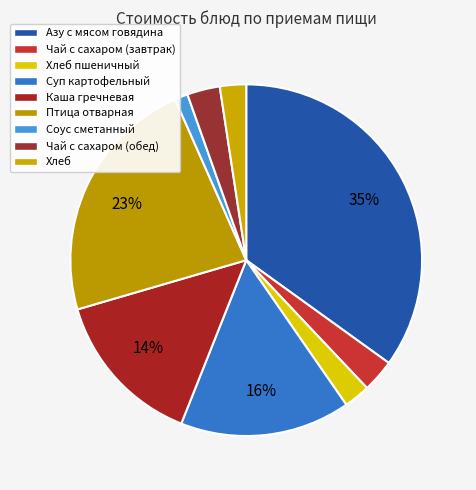

To the nearest percent, what is the combined percentage of Чай с сахаром (завтрак) and Азу с мясом говядина?

38%